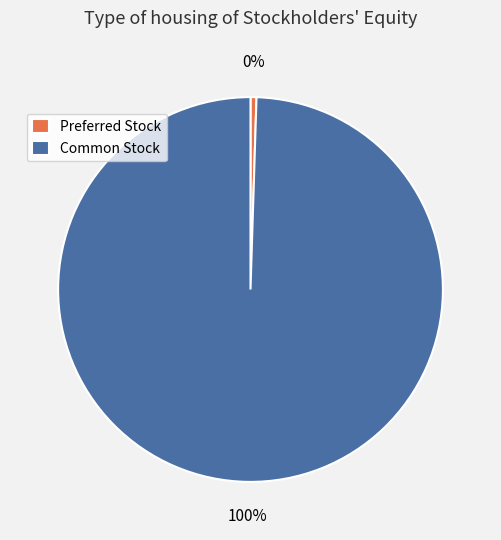

Is there a majority slice in this chart?

Yes